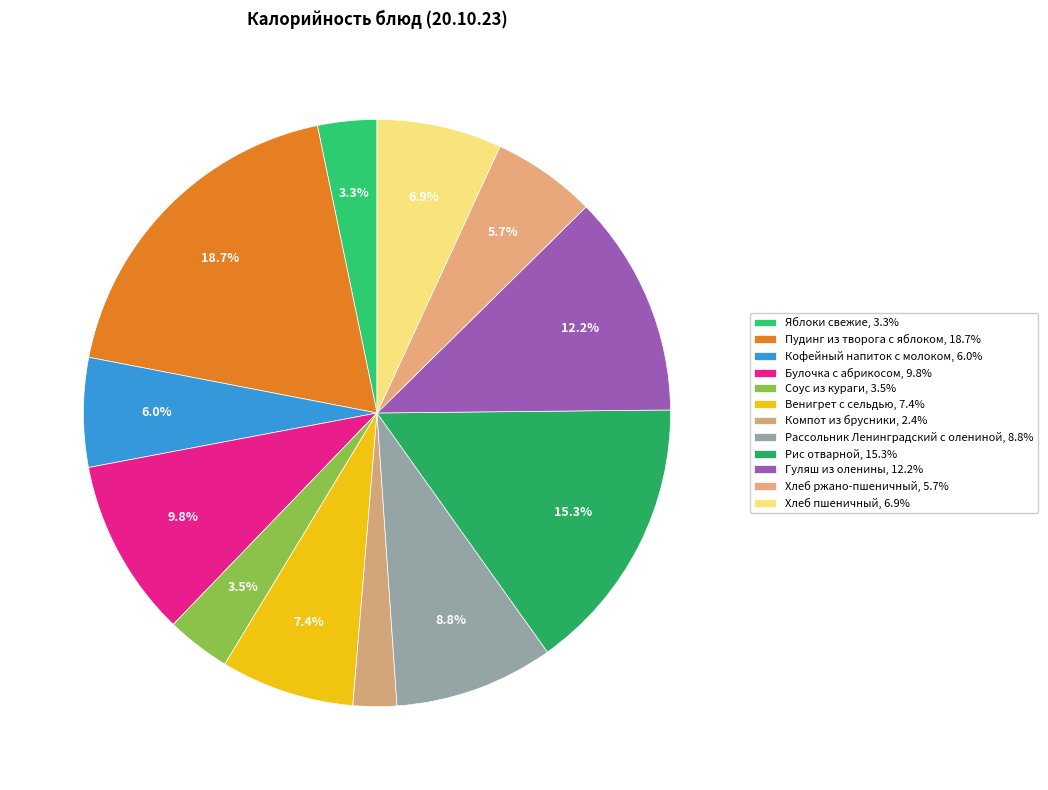

How many segments does this pie chart have?

12